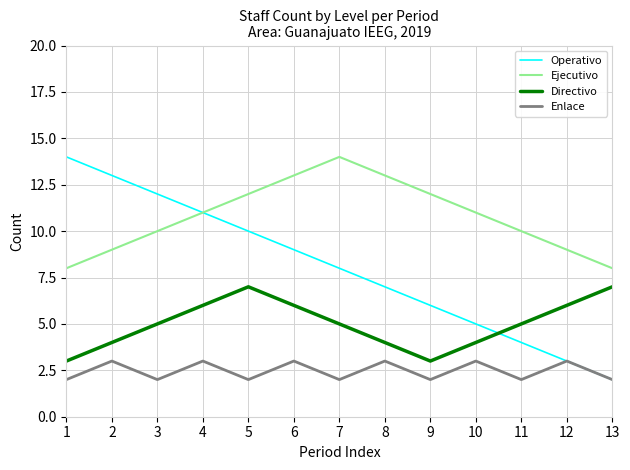

Reading left to right, transcribe all the data shown in this chart.

Operativo: 1=14	2=13	3=12	4=11	5=10	6=9	7=8	8=7	9=6	10=5	11=4	12=3	13=2
Ejecutivo: 1=8	2=9	3=10	4=11	5=12	6=13	7=14	8=13	9=12	10=11	11=10	12=9	13=8
Directivo: 1=3	2=4	3=5	4=6	5=7	6=6	7=5	8=4	9=3	10=4	11=5	12=6	13=7
Enlace: 1=2	2=3	3=2	4=3	5=2	6=3	7=2	8=3	9=2	10=3	11=2	12=3	13=2